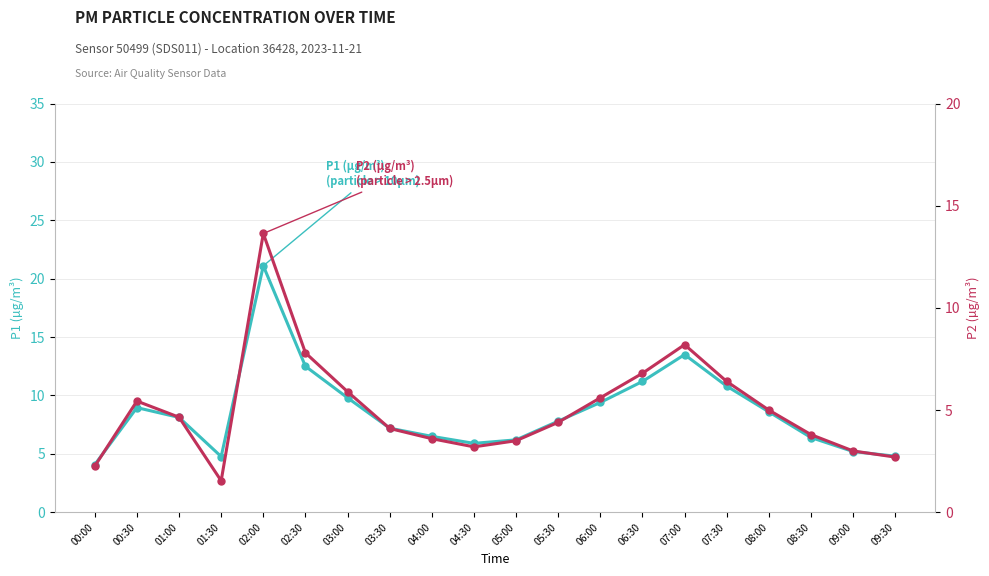

What is the label of the 7th point from the right?

06:30